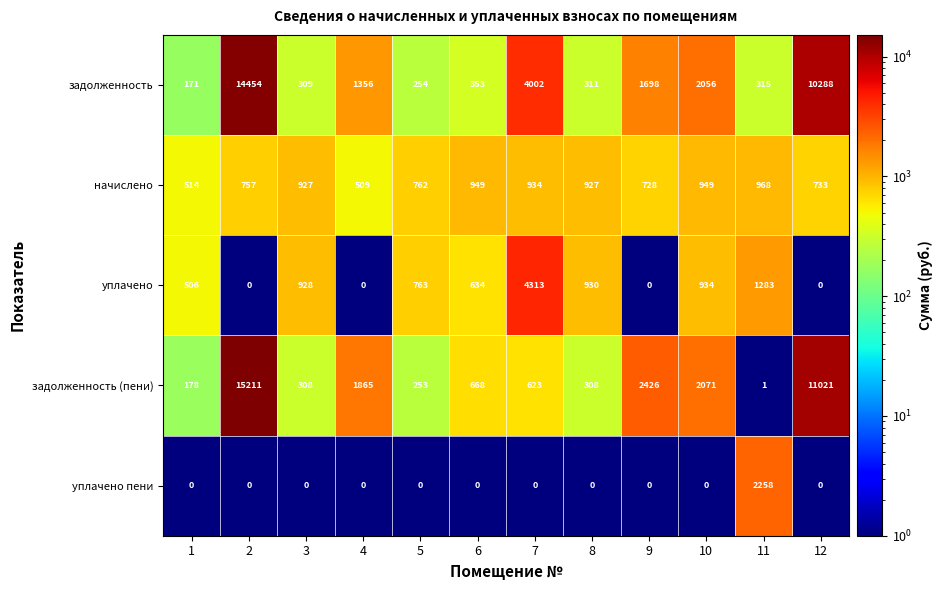

What is the difference between the highest and lowest values at 3?

928